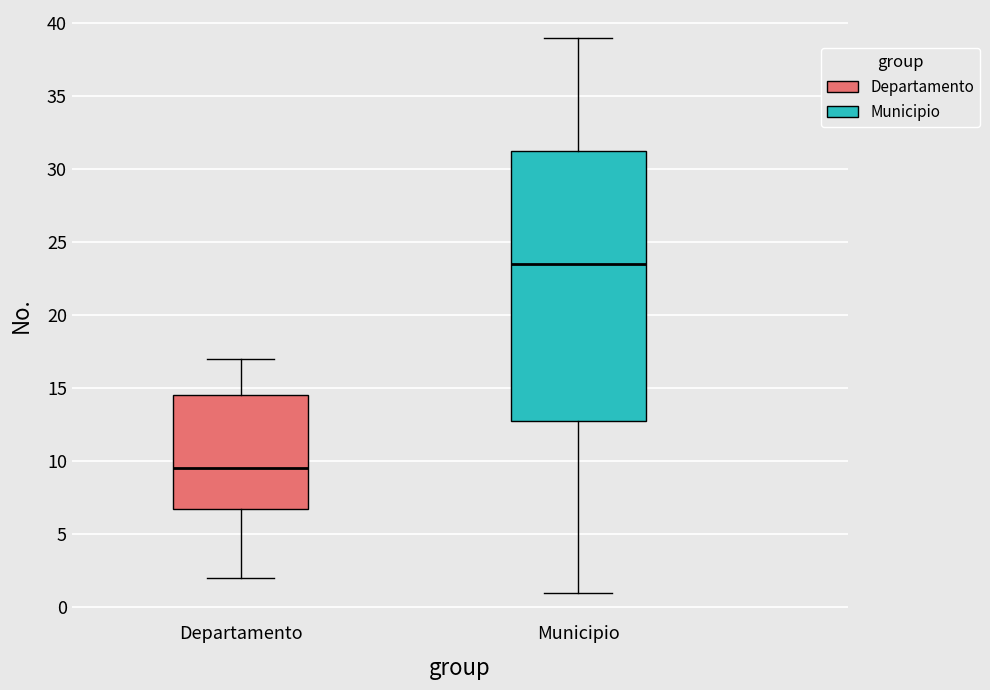

Reading left to right, read every box against the y-axis: the position of its median line, the range the box covers, and the ends of its whiskers. The values are not printed on the chart, so give them approximately, as read against the axis.

Departamento: median 9.5, box 7.0 to 14.5, whiskers 2.0 to 17.0
Municipio: median 23.5, box 13.0 to 31.5, whiskers 1.0 to 39.0